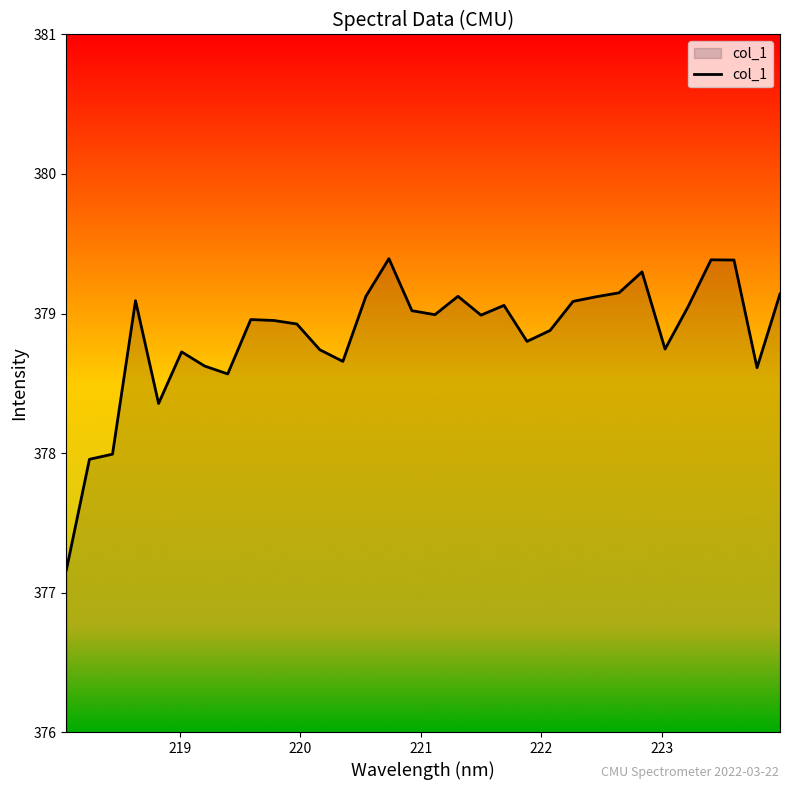

What is the difference between the maximum and minimum values?

2.2